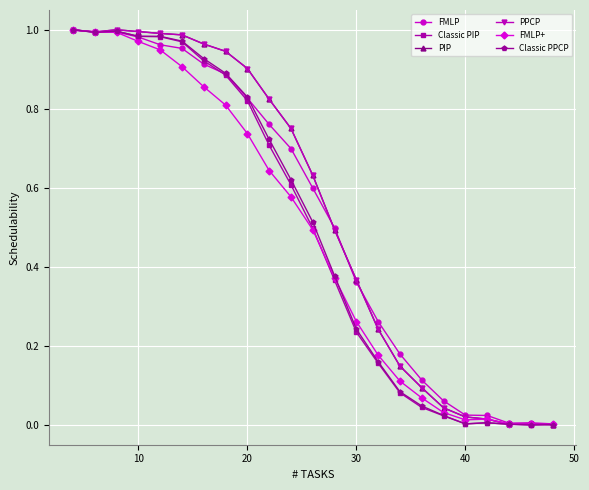

Reading left to right, list all the values displayed in this chart.

FMLP: 1.0	1.0	1.0	1.0	1.0	1.0	0.9	0.9	0.8	0.8	0.7	0.6	0.5	0.4	0.3	0.2	0.1	0.1	0.0	0.0	0.0	0.0	0.0
Classic PIP: 1.0	1.0	1.0	1.0	1.0	1.0	0.9	0.9	0.8	0.7	0.6	0.5	0.4	0.2	0.2	0.1	0.0	0.0	0.0	0.0	0.0	0.0	0.0
PIP: 1.0	1.0	1.0	1.0	1.0	1.0	1.0	0.9	0.9	0.8	0.8	0.6	0.5	0.4	0.2	0.1	0.1	0.0	0.0	0.0	0.0	0.0	0.0
PPCP: 1.0	1.0	1.0	1.0	1.0	1.0	1.0	0.9	0.9	0.8	0.8	0.6	0.5	0.4	0.2	0.1	0.1	0.0	0.0	0.0	0.0	0.0	0.0
FMLP+: 1.0	1.0	1.0	1.0	0.9	0.9	0.9	0.8	0.7	0.6	0.6	0.5	0.4	0.3	0.2	0.1	0.1	0.0	0.0	0.0	0.0	0.0	0.0
Classic PPCP: 1.0	1.0	1.0	1.0	1.0	1.0	0.9	0.9	0.8	0.7	0.6	0.5	0.4	0.2	0.2	0.1	0.0	0.0	0.0	0.0	0.0	0.0	0.0